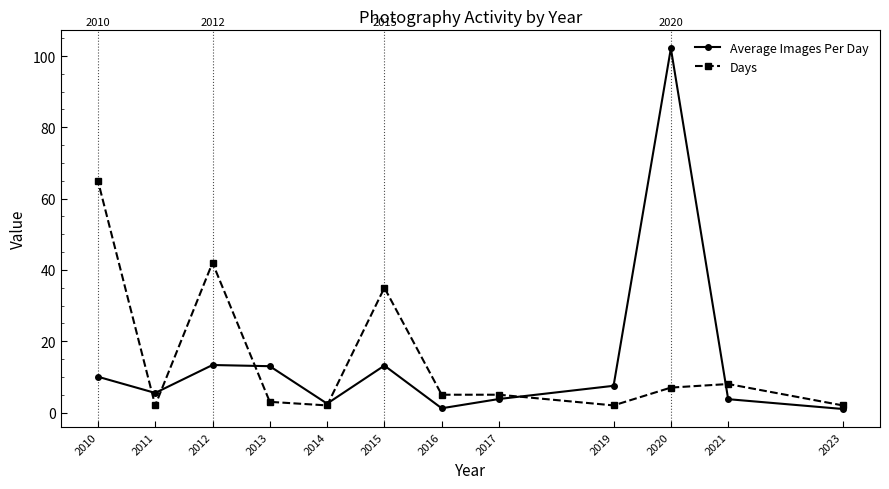

Which category has the lowest value in the Average Images Per Day series?

2023